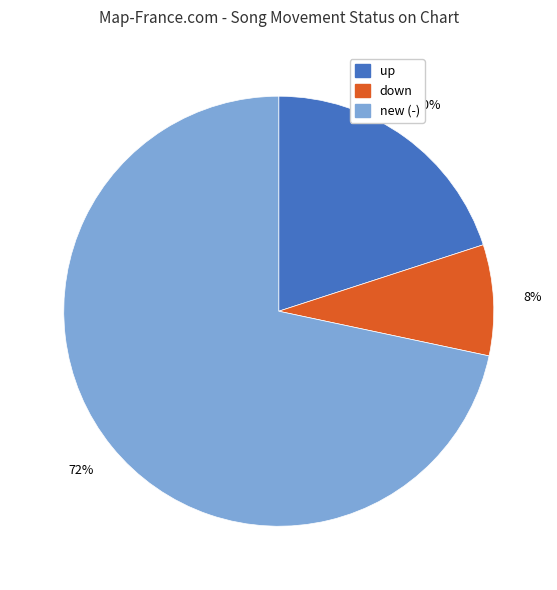

Rank the categories by value from highest to lowest.

new (-), up, down